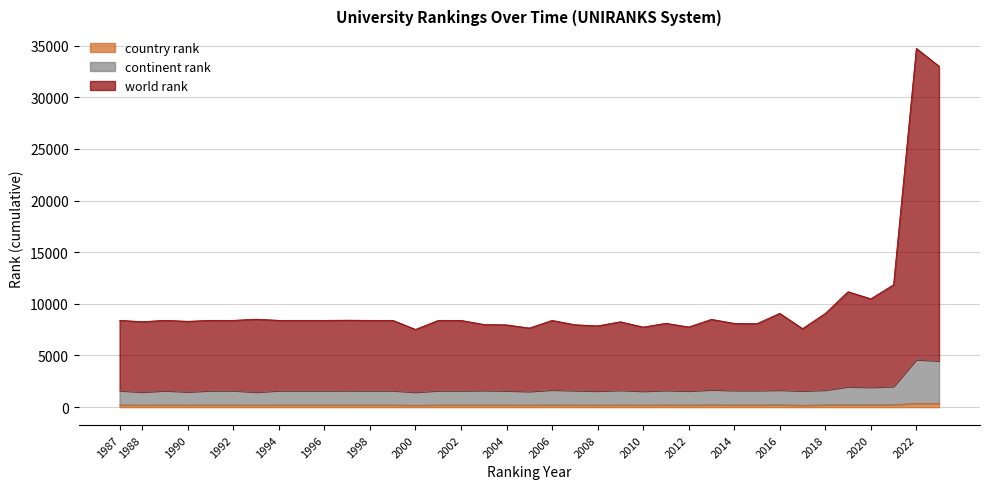

Where does the world rank series first go above 8402?

1993